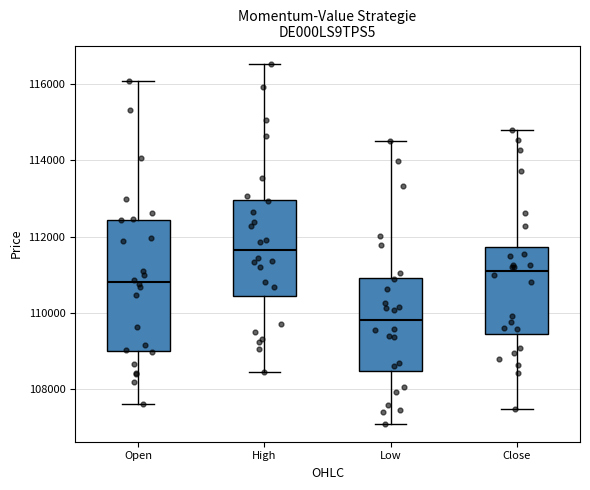

Which box is the tallest, from its lower edge to its upper edge?

Open